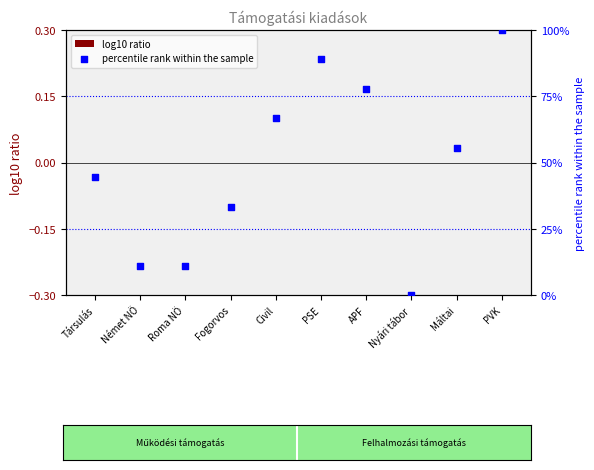

Approximately how many times larger is the value at Civil compared to Fogorvos?

2.0